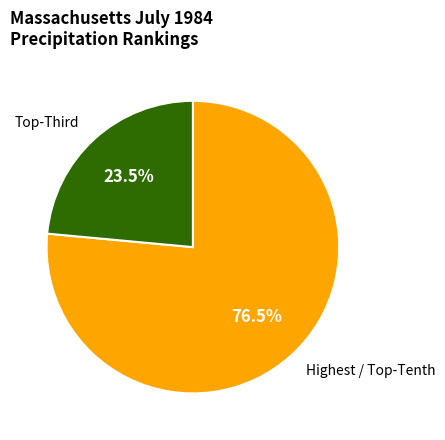

Rank the categories by value from highest to lowest.

Highest / Top-Tenth, Top-Third